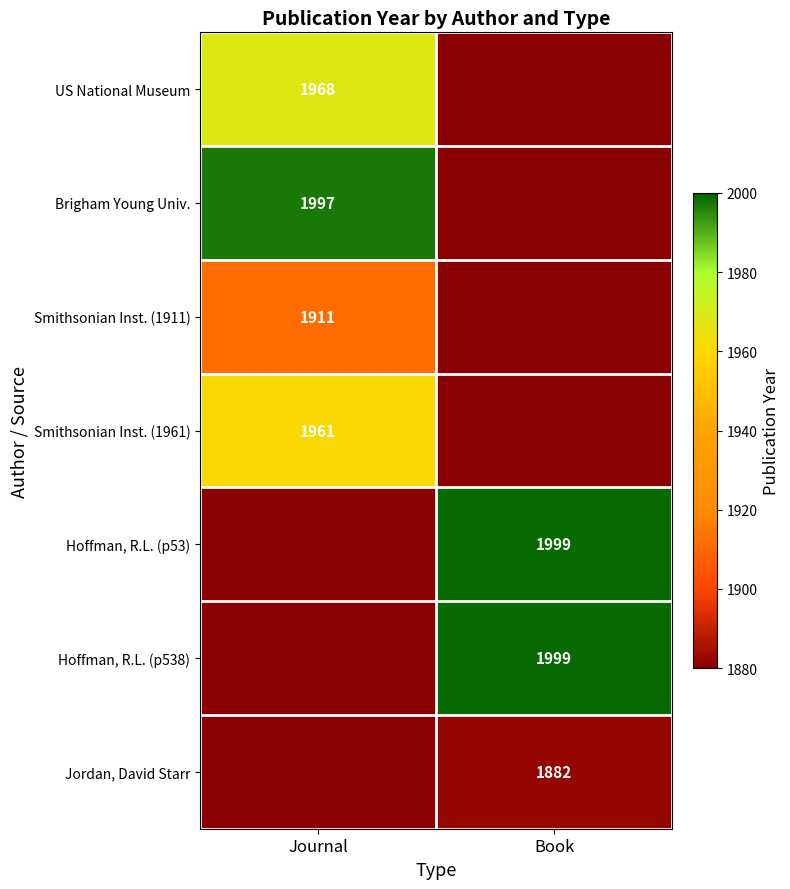

At how many categories does at least one series exceed 1986?

2